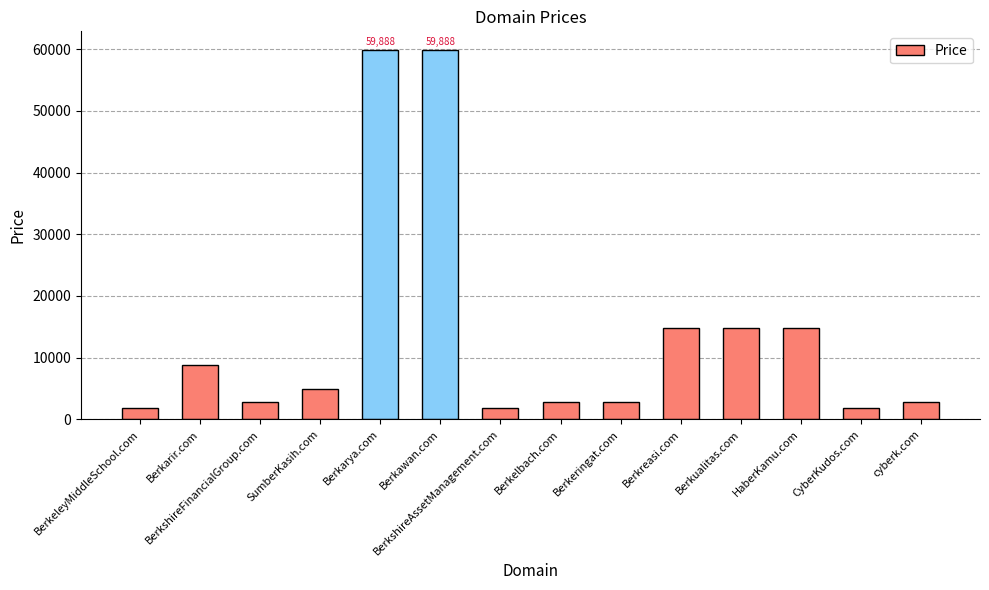

What is the smallest value displayed?

1888